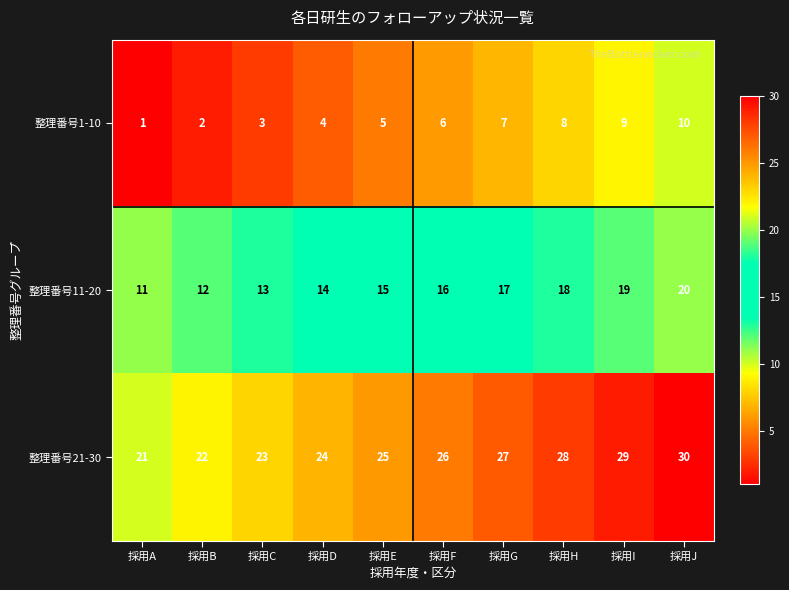

Is it true that 整理番号11-20 equals 10 at 採用I?

False